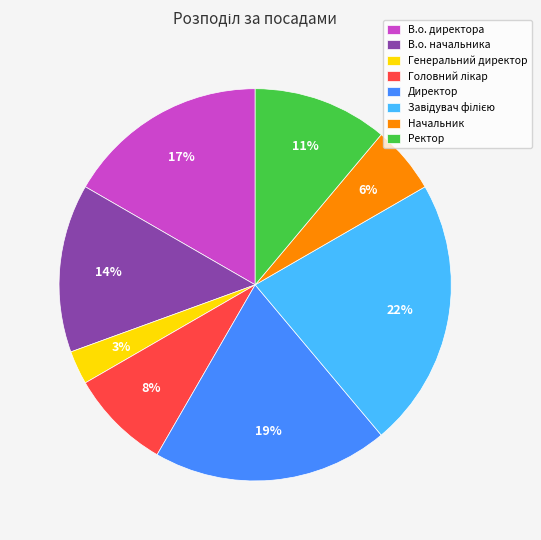

Is there a majority slice in this chart?

No